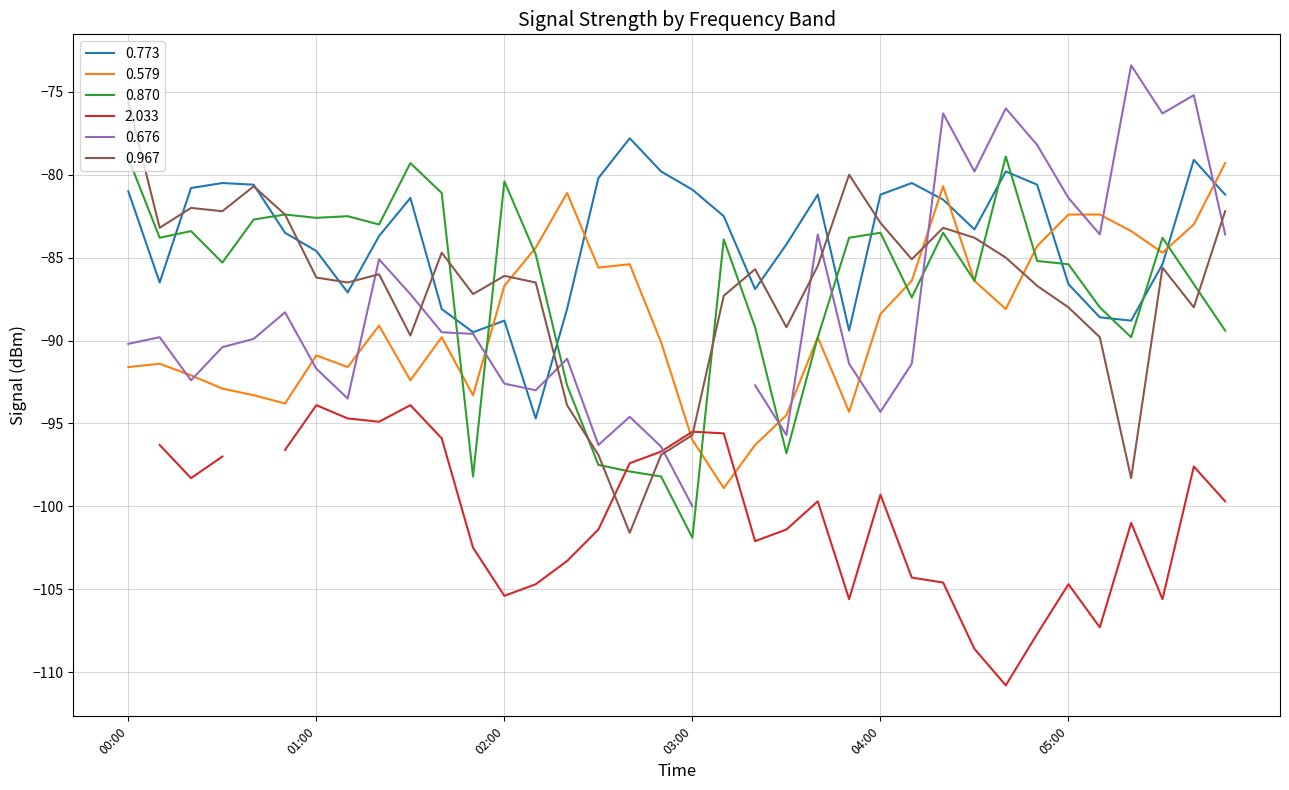

Where is the first local maximum for 0.967?

2022/07/02 00:20